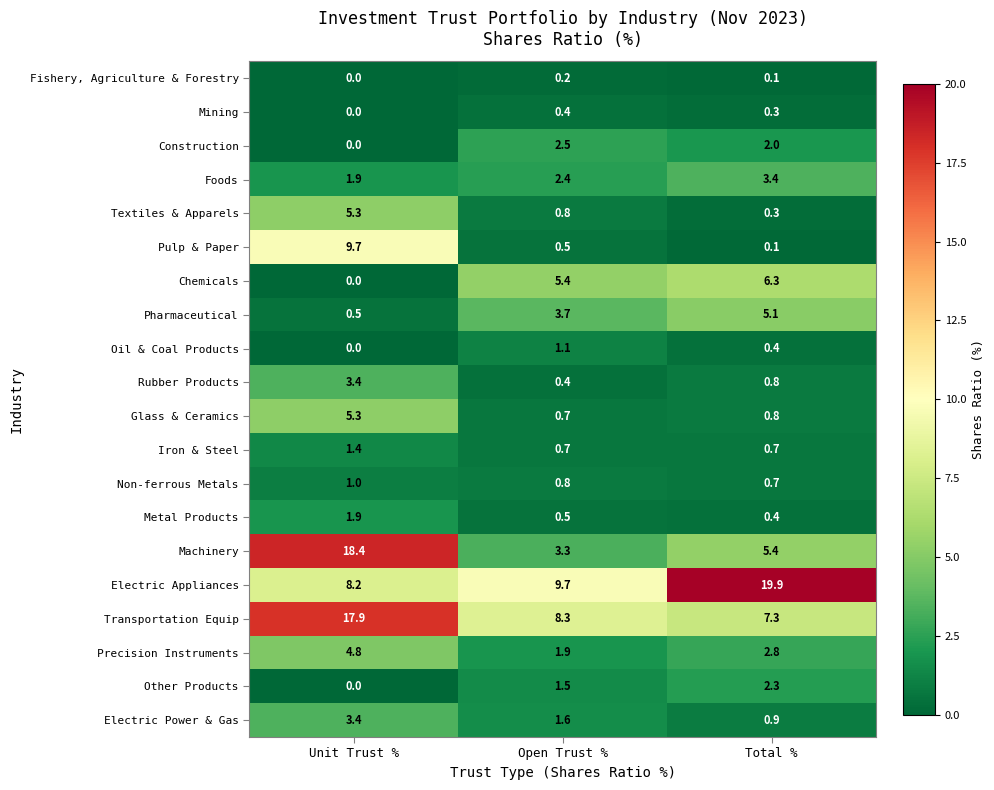

Which category has the highest value in the Mining series?

Open Trust %